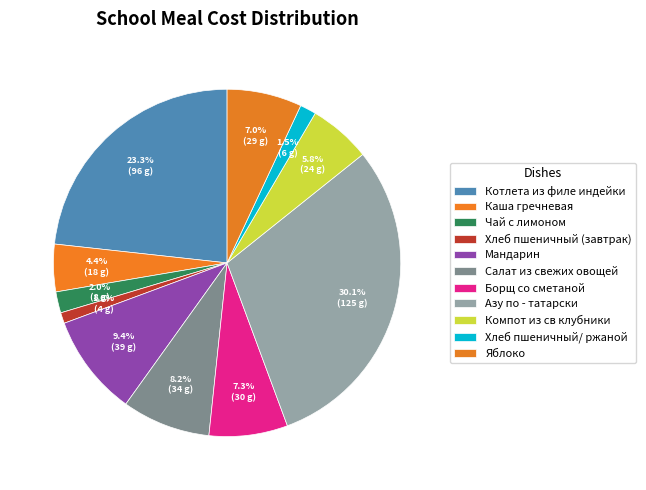

Rank the categories by value from highest to lowest.

Азу по - татарски, Котлета из филе индейки, Мандарин, Салат из свежих овощей, Борщ со сметаной, Яблоко, Компот из св клубники, Каша гречневая, Чай с лимоном, Хлеб пшеничный/ ржаной, Хлеб пшеничный (завтрак)